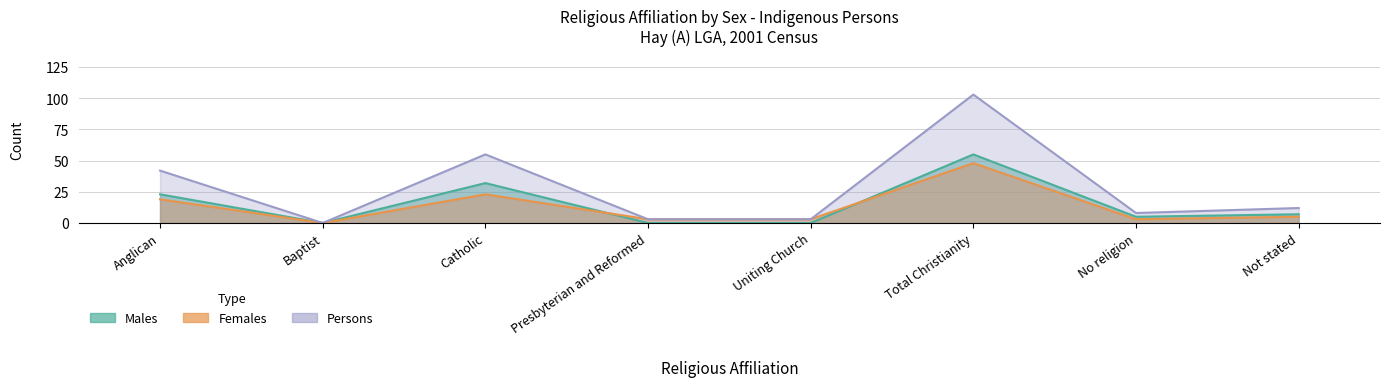

How many distinct data groups are displayed?

3